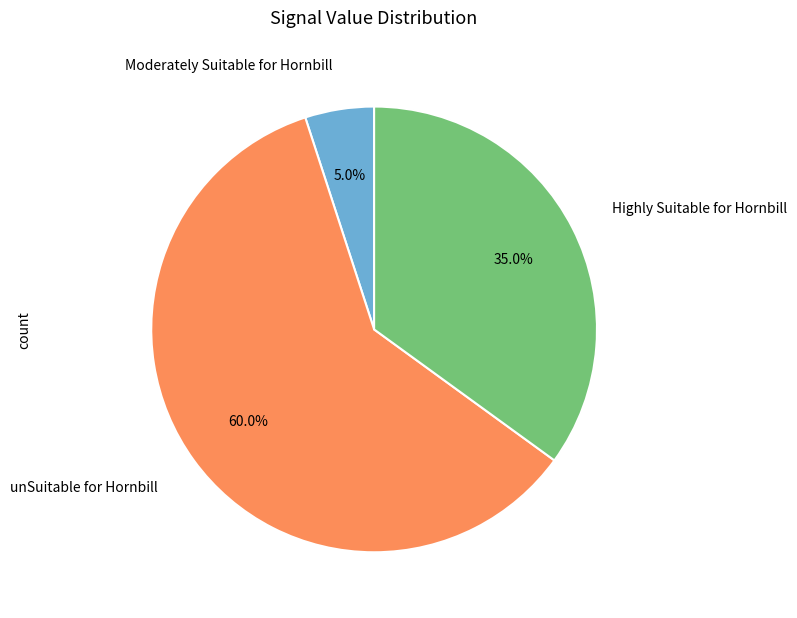

Combined, what portion of the pie is Moderately Suitable for Hornbill and unSuitable for Hornbill?

65.0%